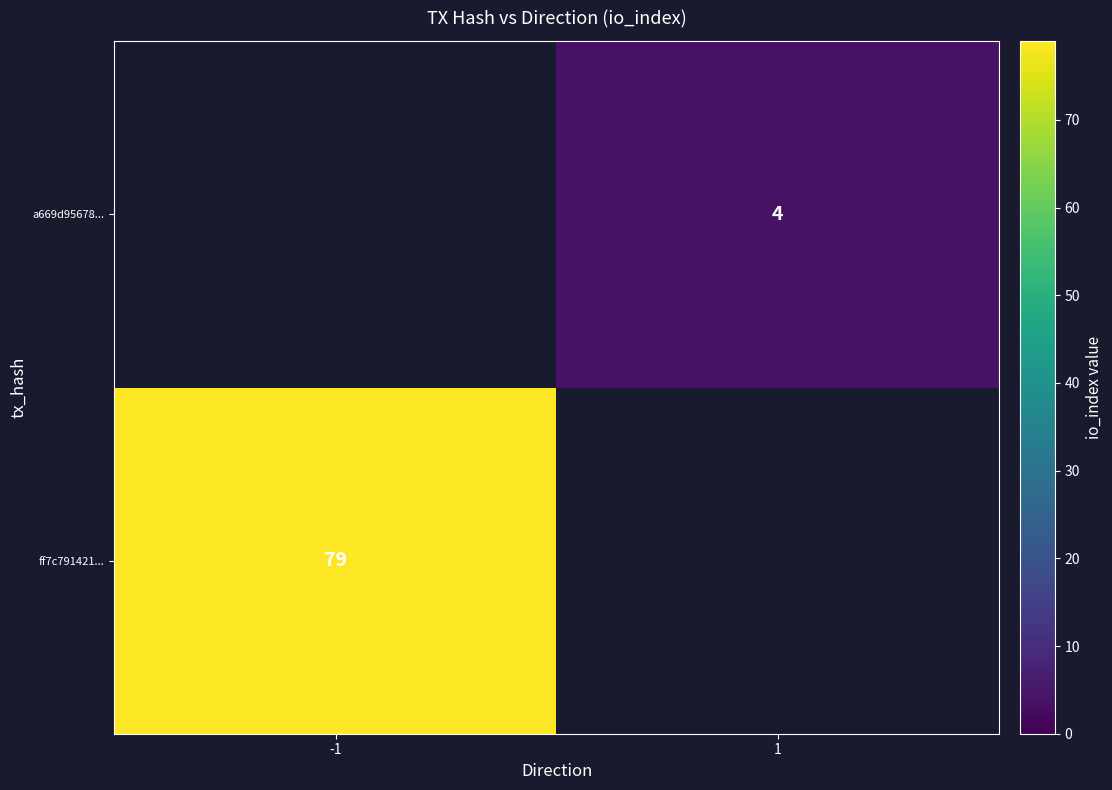

The a669d95678... series shows 7 at 1. True or false?

False